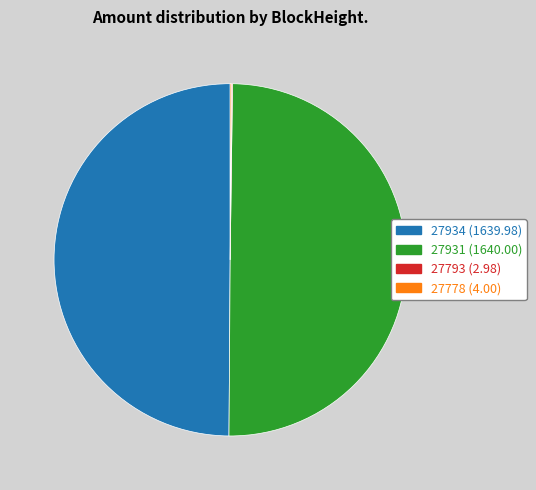

True or false: 27931 accounts for 37% of the total.

False